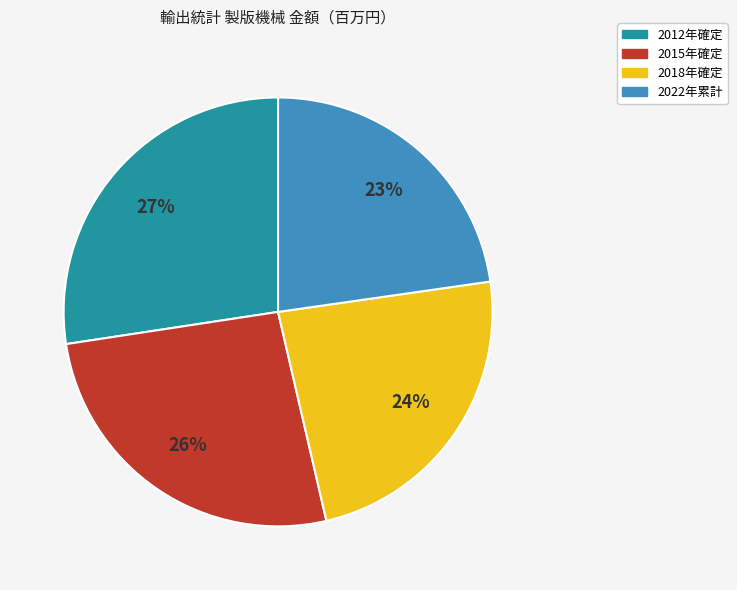

Is it true that 2022年累計 is 17% of the pie?

False